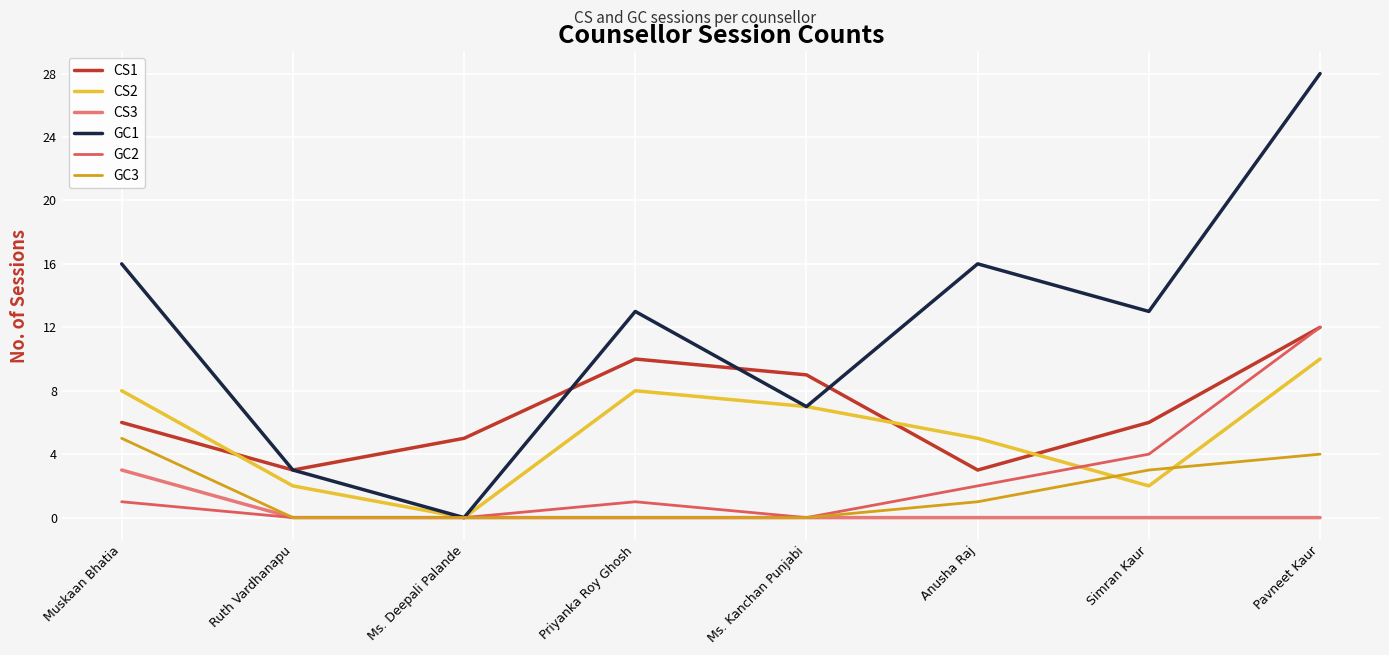

What is the maximum value for GC2?

12